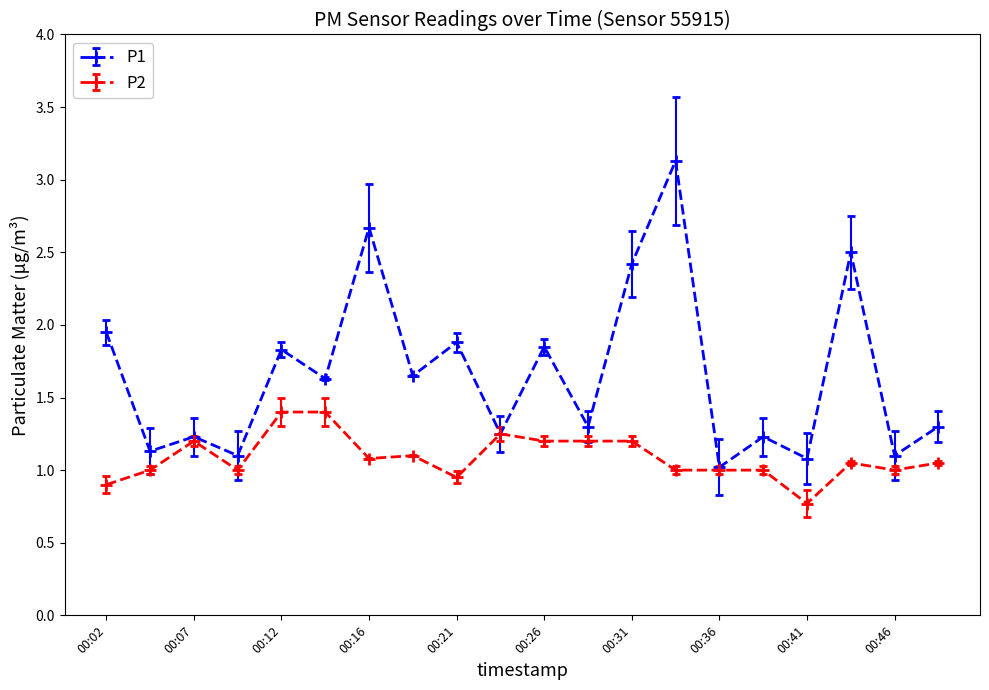

Rank the series by their maximum value, from highest to lowest.

P1, P2